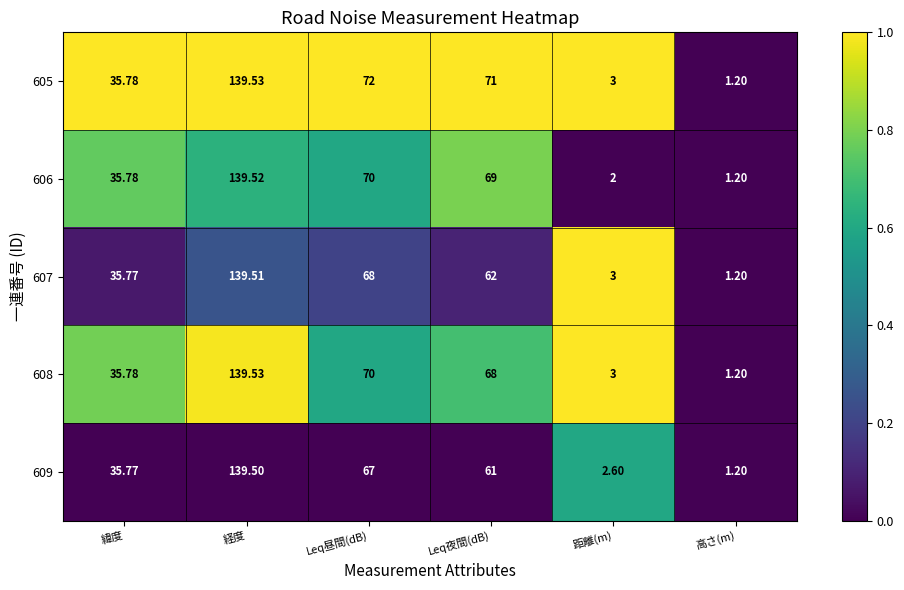

How many distinct data groups are displayed?

5